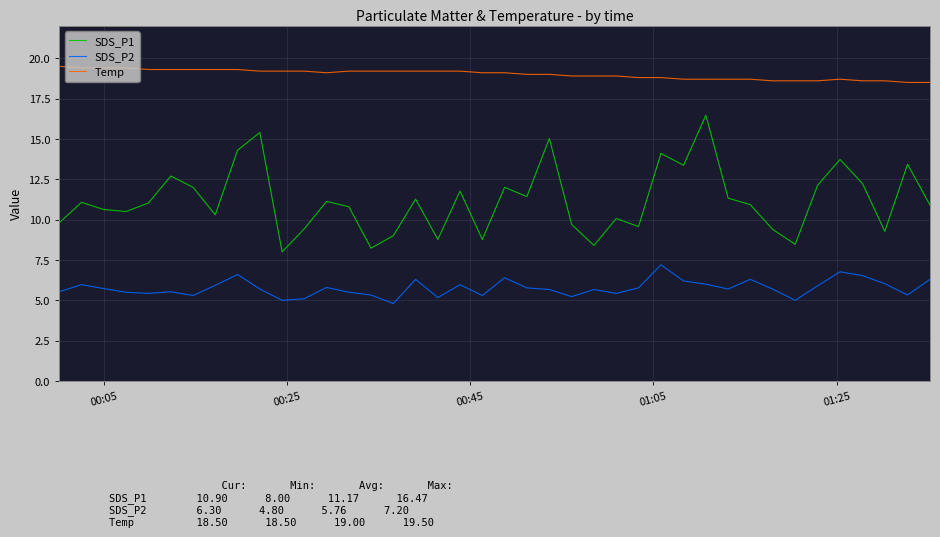

Rank the series by their maximum value, from lowest to highest.

SDS_P2, SDS_P1, Temp